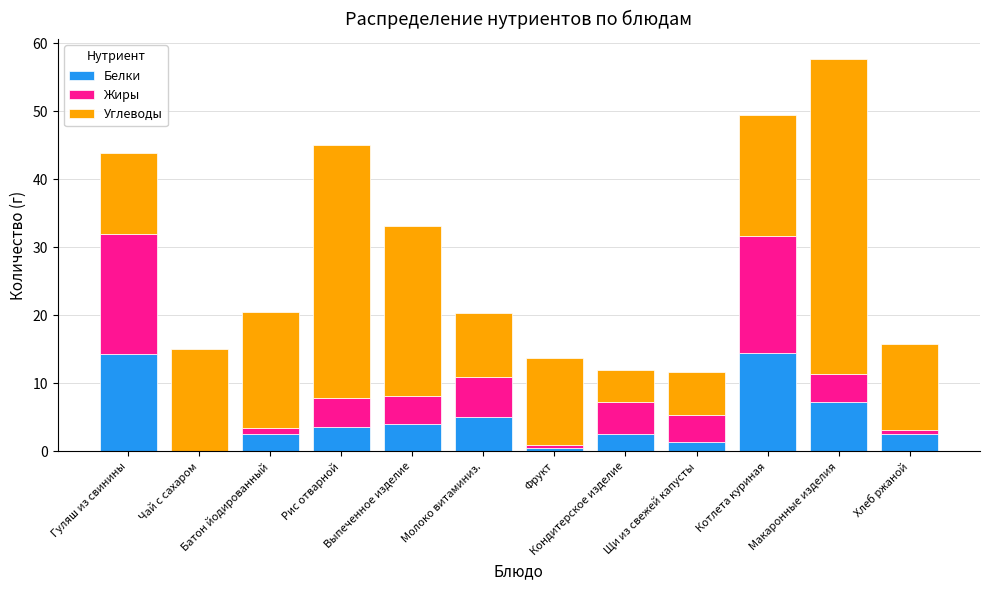

Are the bars grouped side by side (vs. stacked)?

No